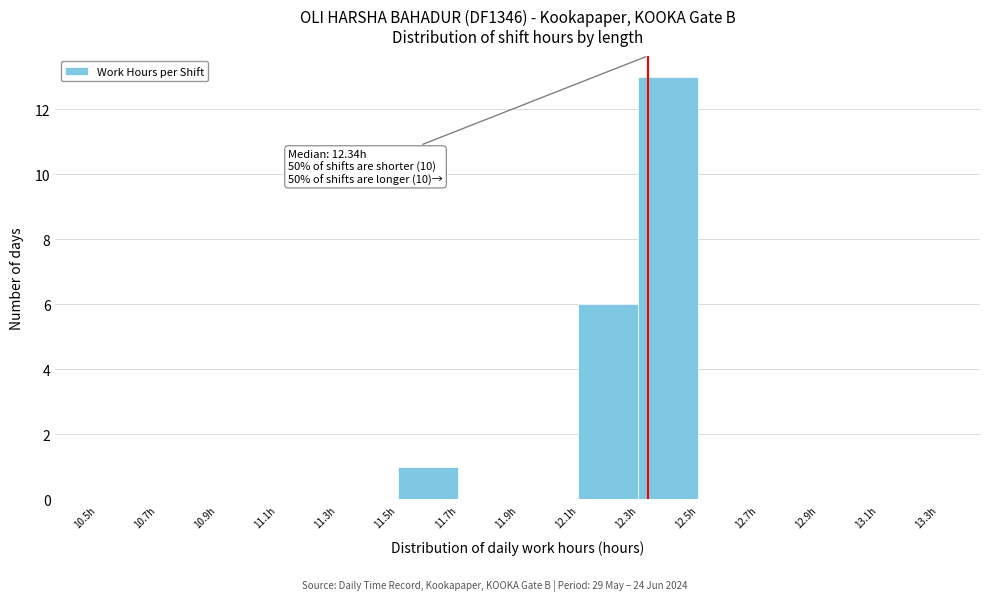

Over which range of the x-axis is the bar tallest?

12.3 to 12.5